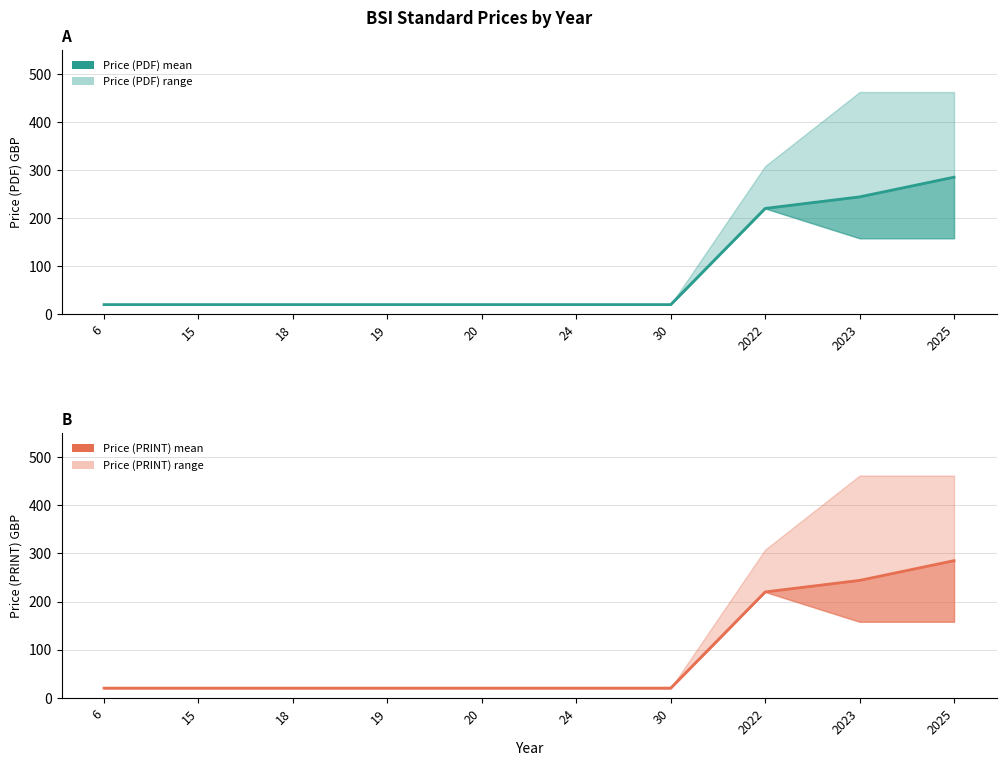

What is the total value across all series at 19?

40